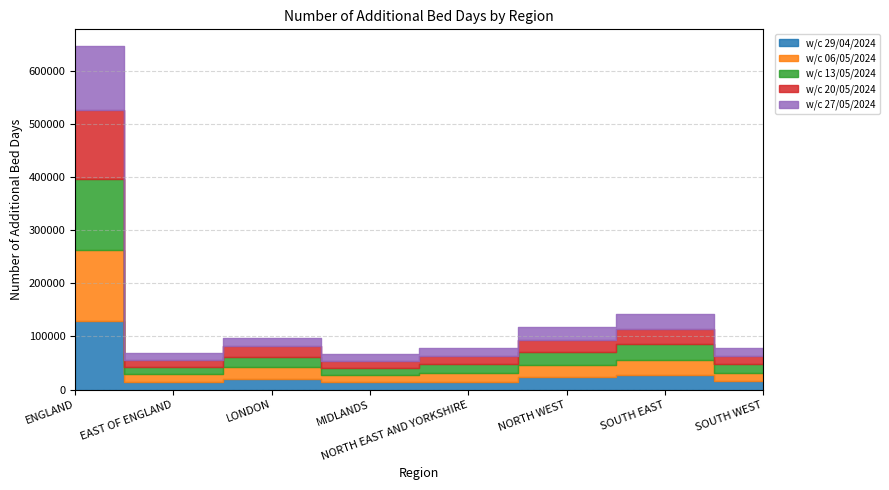

Reading left to right, what are all the values shown in this chart?

w/c 29/04/2024: 129594	13964	19533	13934	14744	23421	27776	16222
w/c 06/05/2024: 133684	14753	22236	13844	15754	23097	28548	15452
w/c 13/05/2024: 132276	13680	19677	13007	17042	24326	28632	15912
w/c 20/05/2024: 130467	13566	19739	13513	16307	22821	28492	16029
w/c 27/05/2024: 119913	12145	16245	12121	13685	23675	27917	14125